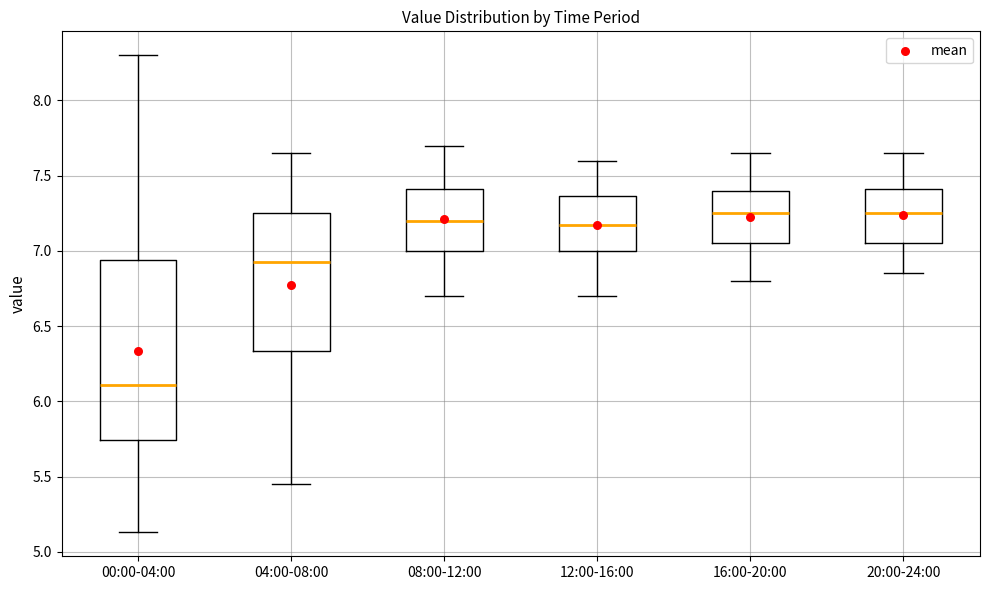

Reading left to right, read every box against the y-axis: the position of its median line, the range the box covers, and the ends of its whiskers. The values are not printed on the chart, so give them approximately, as read against the axis.

00:00-04:00: median 6.10, box 5.75 to 6.95, whiskers 5.15 to 8.30
04:00-08:00: median 6.95, box 6.35 to 7.25, whiskers 5.45 to 7.65
08:00-12:00: median 7.20, box 7.00 to 7.40, whiskers 6.70 to 7.70
12:00-16:00: median 7.20, box 7.00 to 7.35, whiskers 6.70 to 7.60
16:00-20:00: median 7.25, box 7.05 to 7.40, whiskers 6.80 to 7.65
20:00-24:00: median 7.25, box 7.05 to 7.40, whiskers 6.85 to 7.65